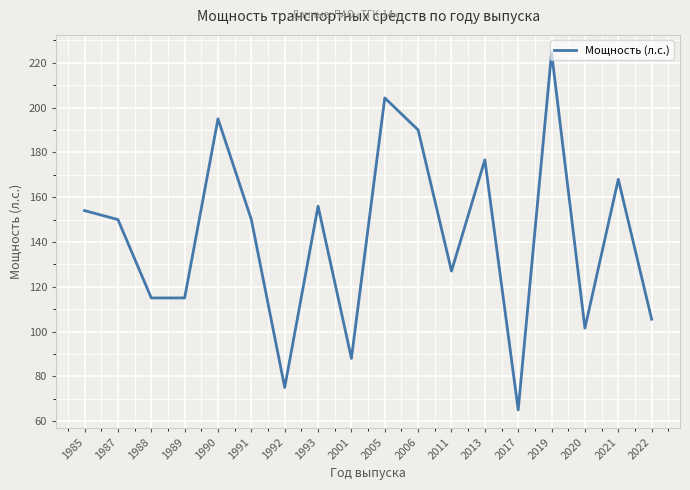

How many interior local peaks (higher than both neighbors) does the data have?

6